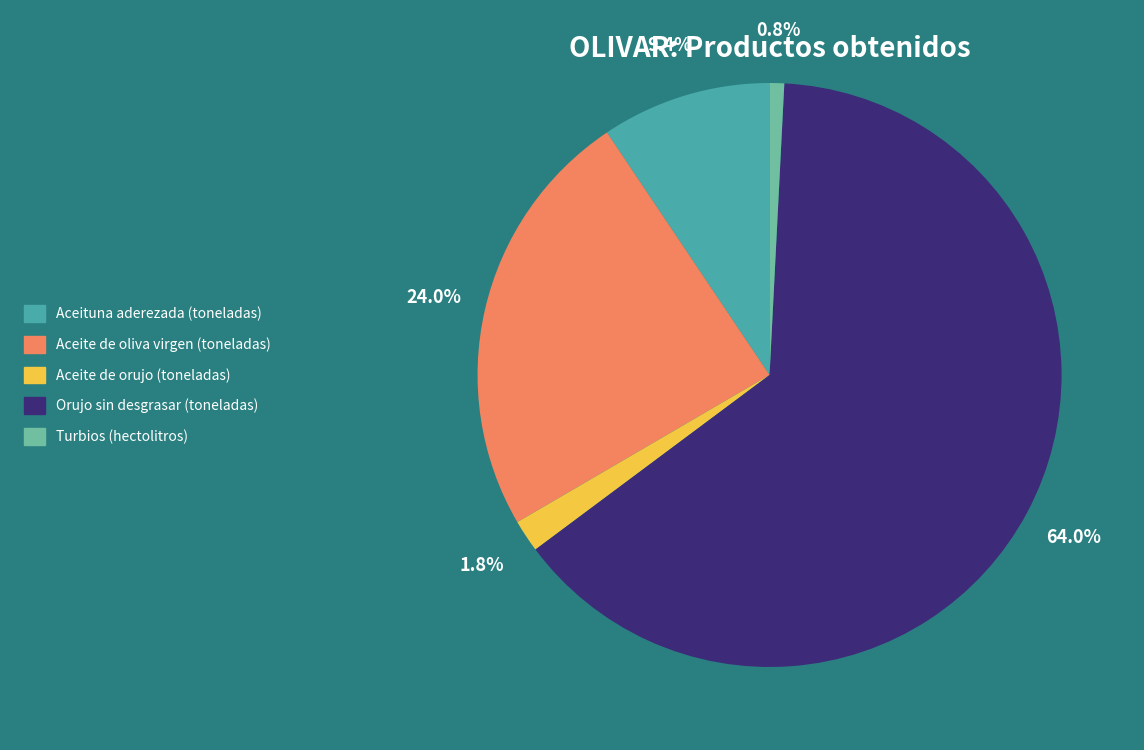

Rank the categories by value from highest to lowest.

Orujo sin desgrasar (toneladas), Aceite de oliva virgen (toneladas), Aceituna aderezada (toneladas), Aceite de orujo (toneladas), Turbios (hectolitros)